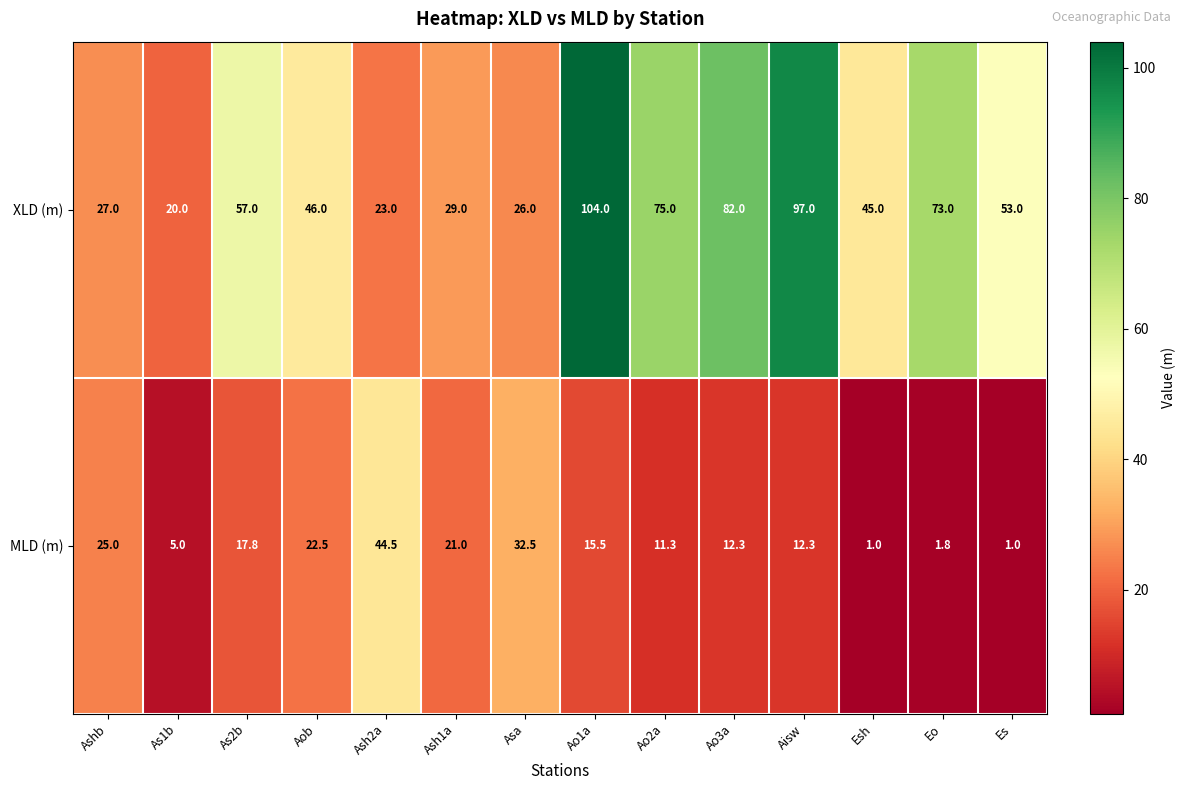

What is the sum of the MLD (m) values at Asa and Es?

33.5